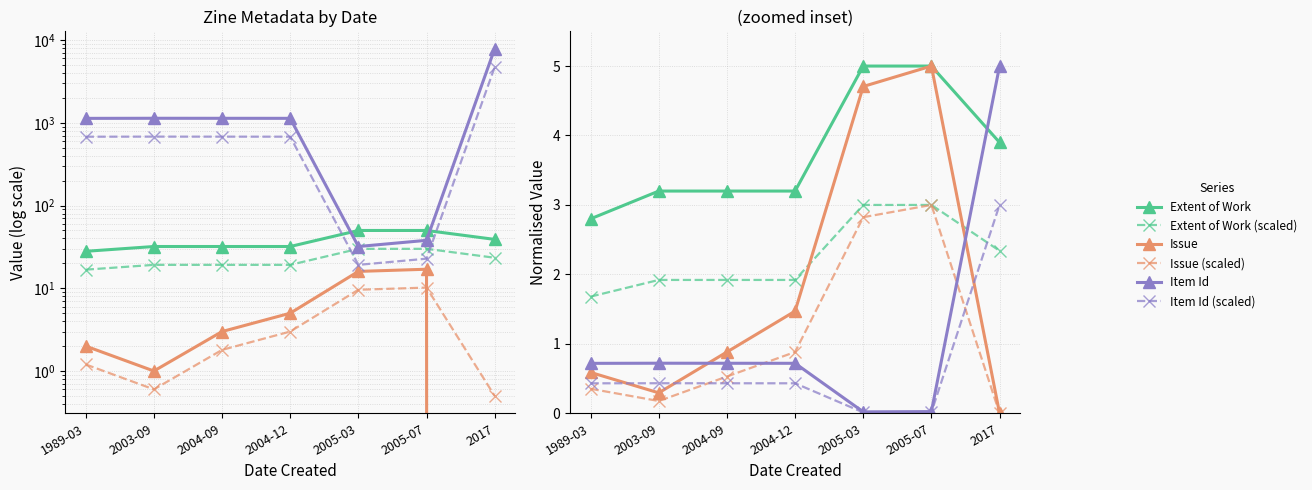

What is the average value of the Issue (scaled) series?

1.1